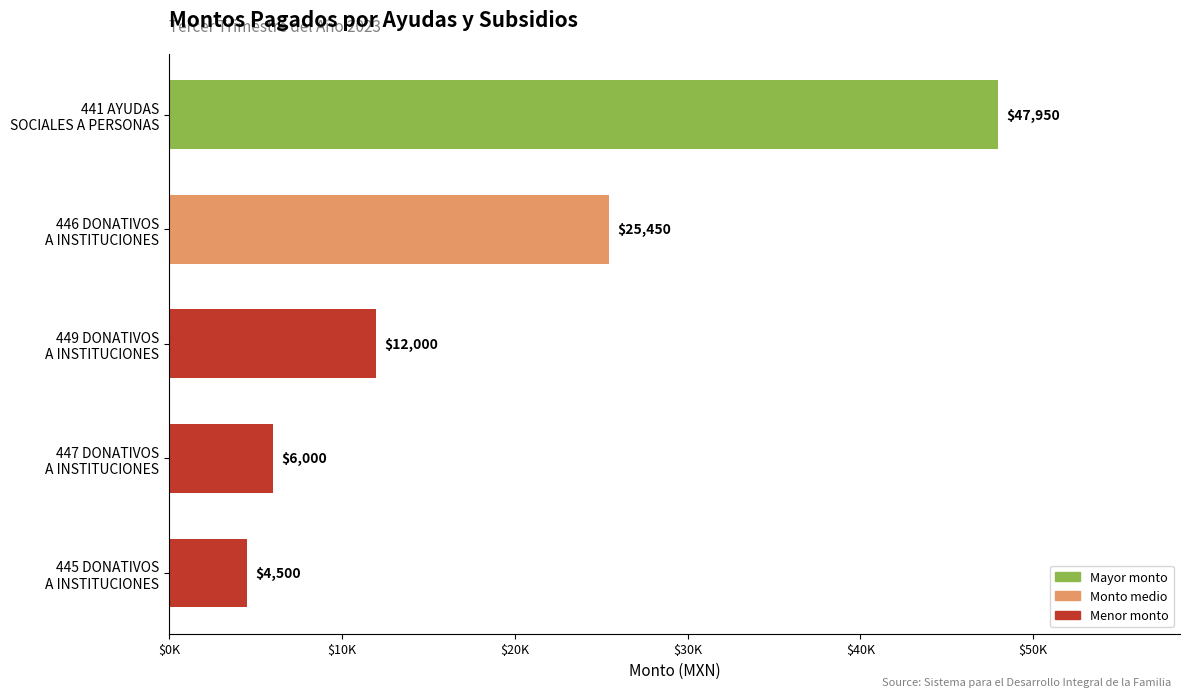

Are the bars horizontal?

Yes